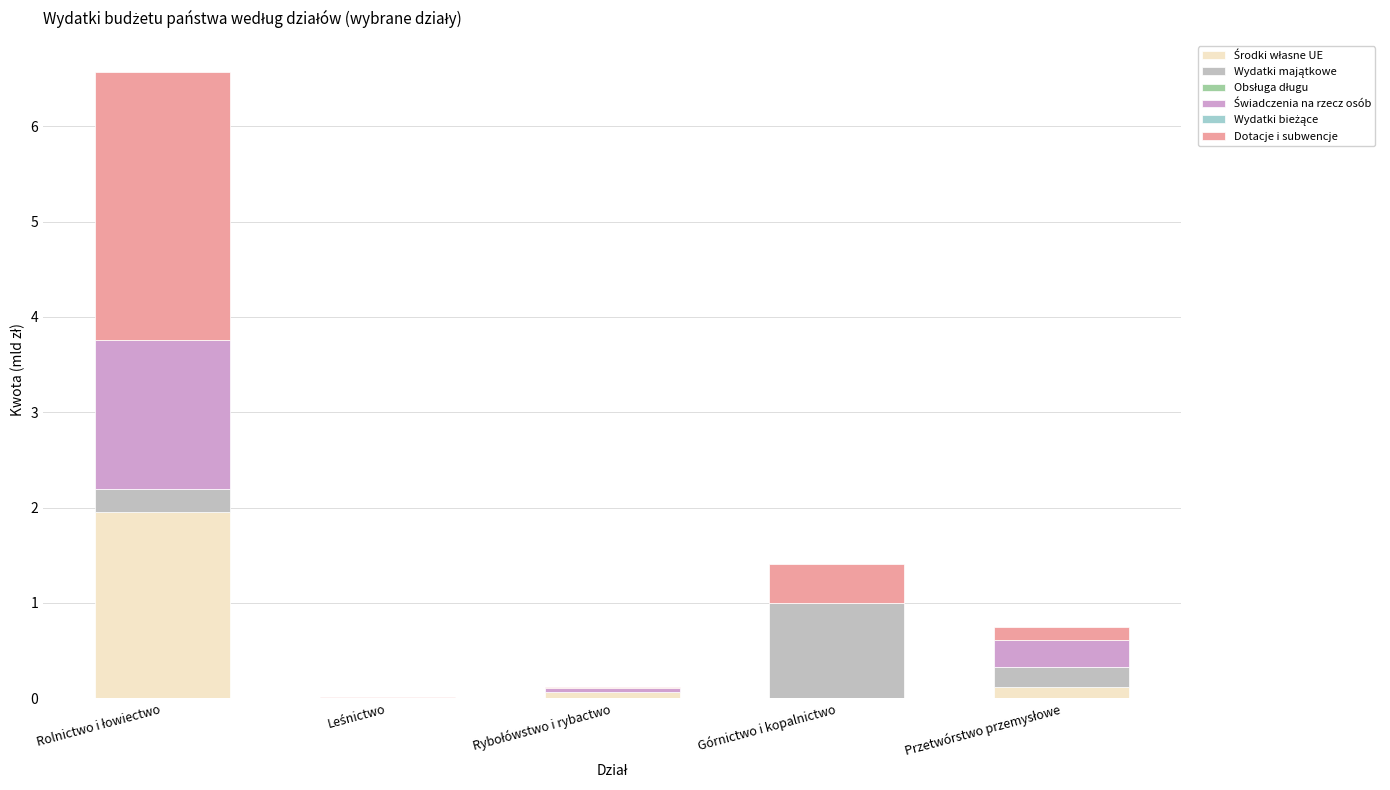

Count the number of categories in the chart.

5